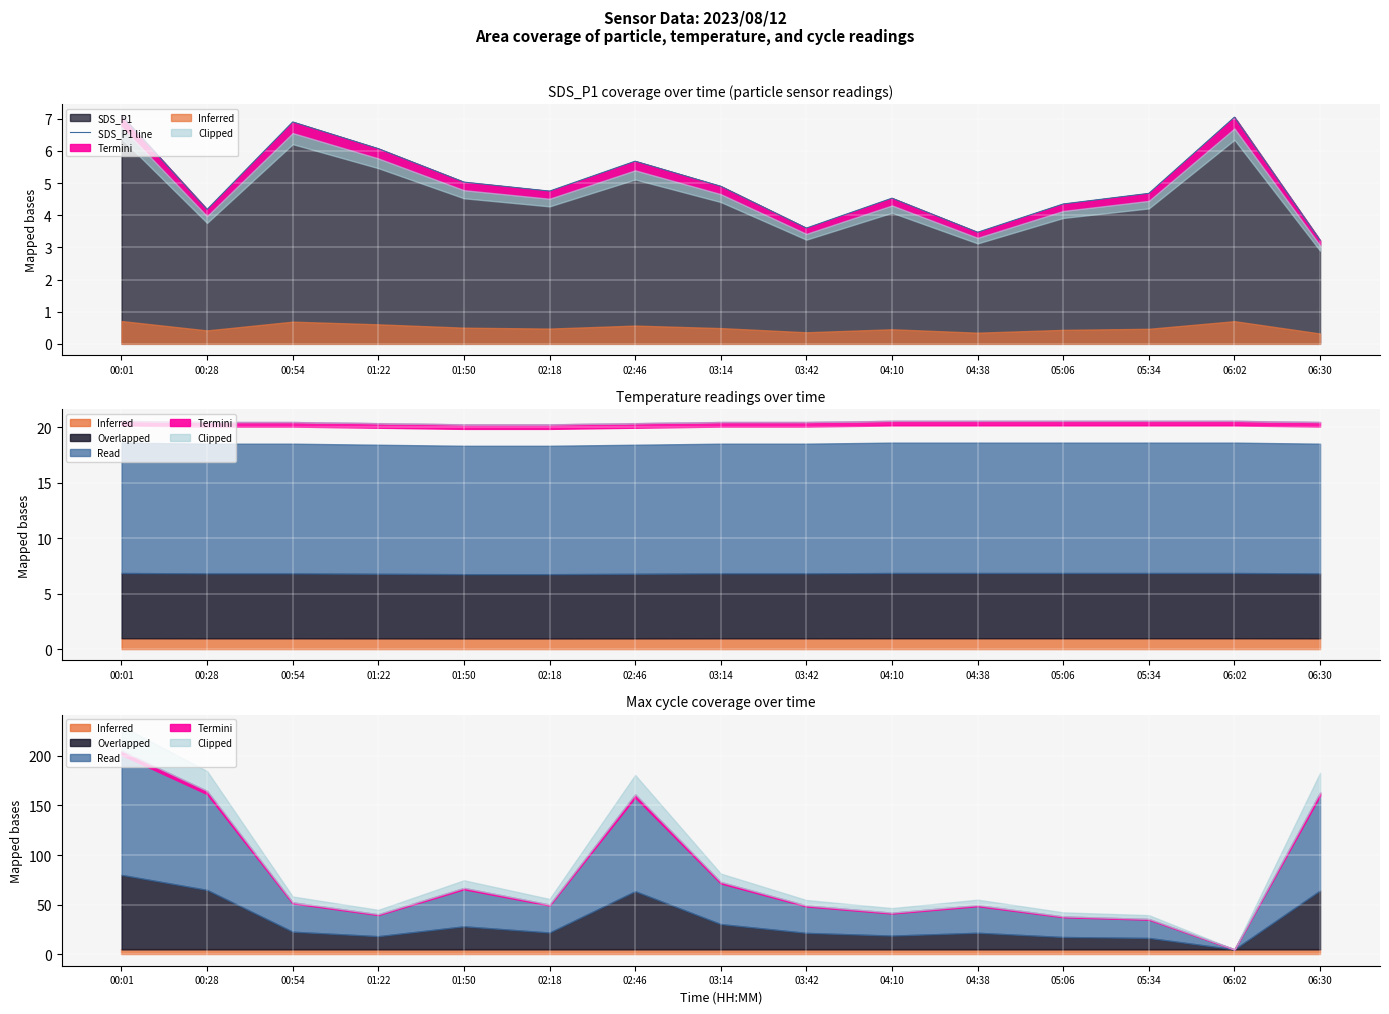

The chart shows a value of 2.9 at 02:46. True or false?

False